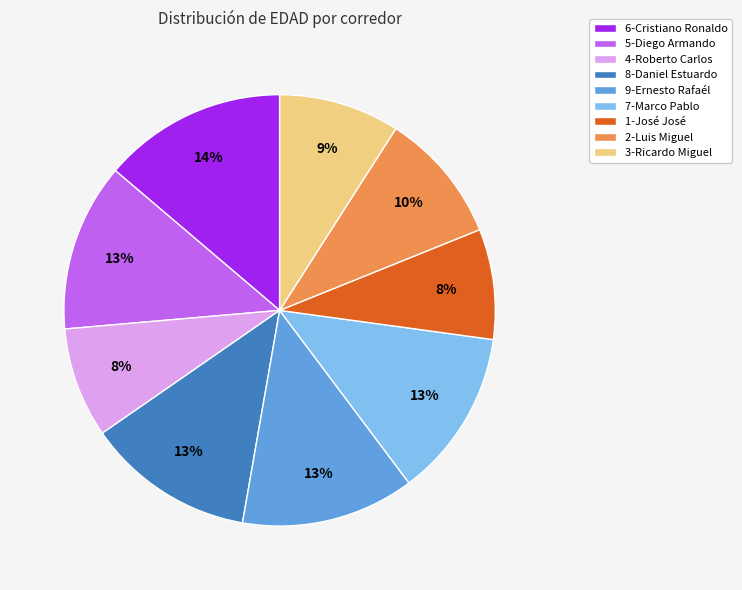

What is the largest slice in the pie chart?

6-Cristiano Ronaldo